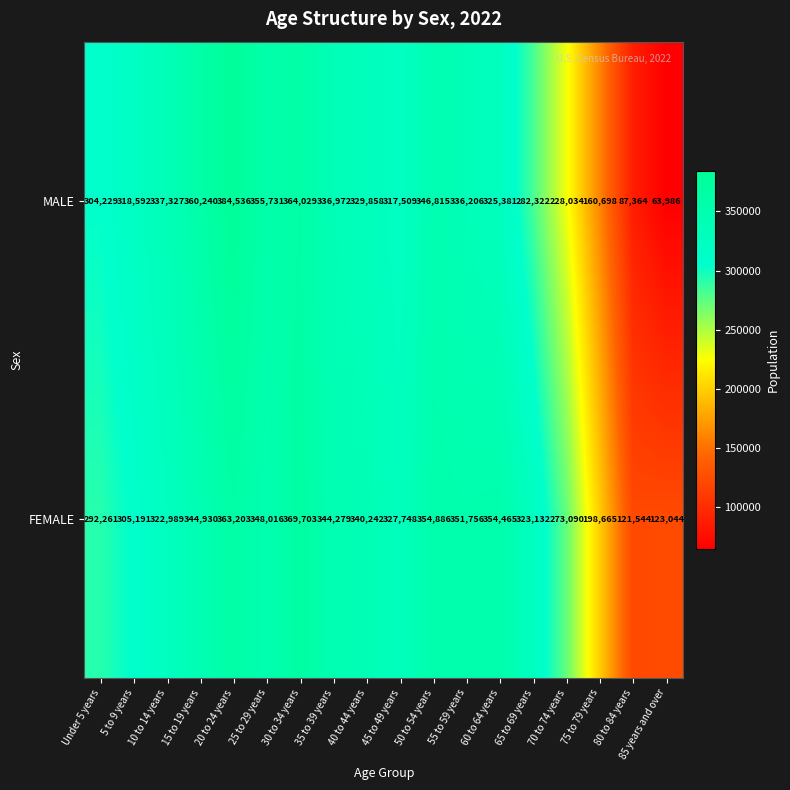

Which category has the lowest value across all series?

85 years and over